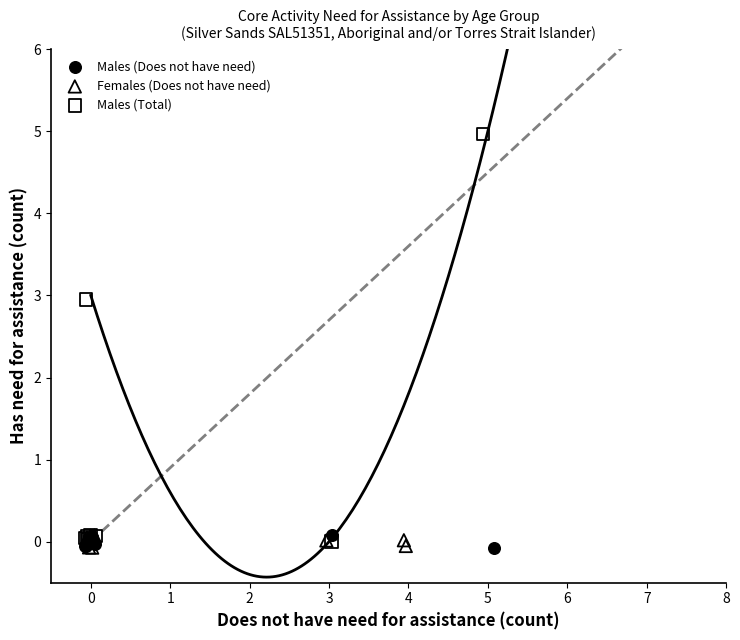

What are all the series names shown in the legend?

Males (Does not have need), Females (Does not have need), Males (Total)